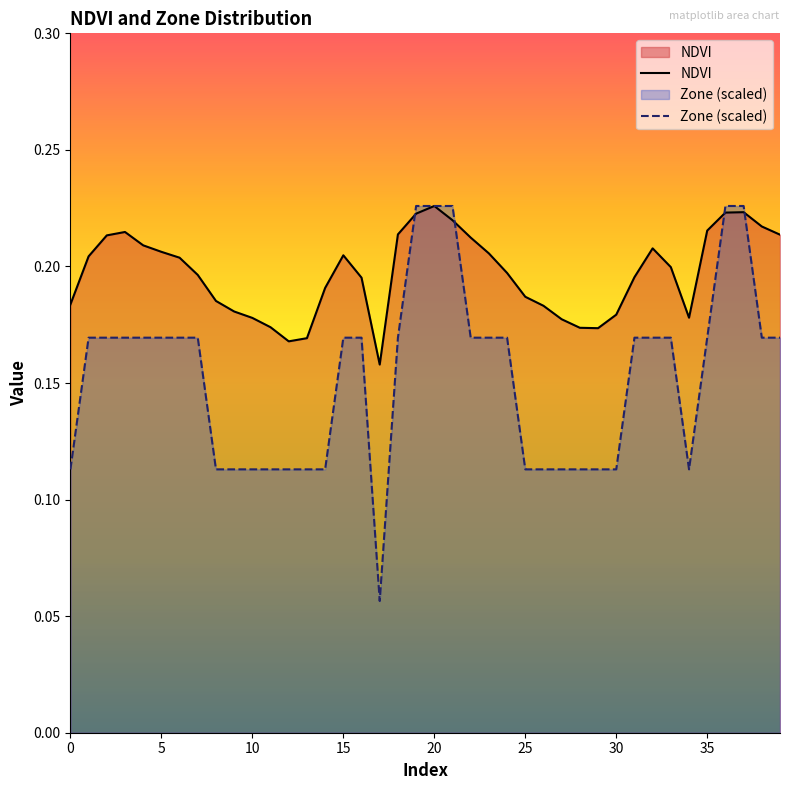

Which series has the largest total across all categories?

NDVI